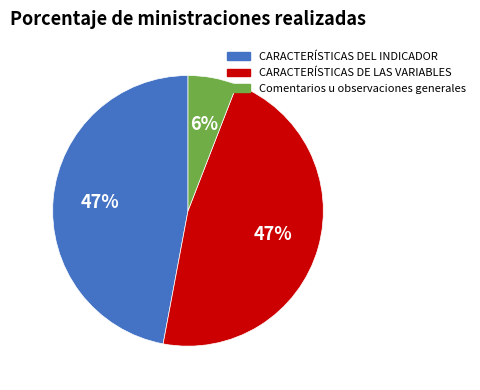

The CARACTERÍSTICAS DE LAS VARIABLES slice represents 56% of the pie. True or false?

False